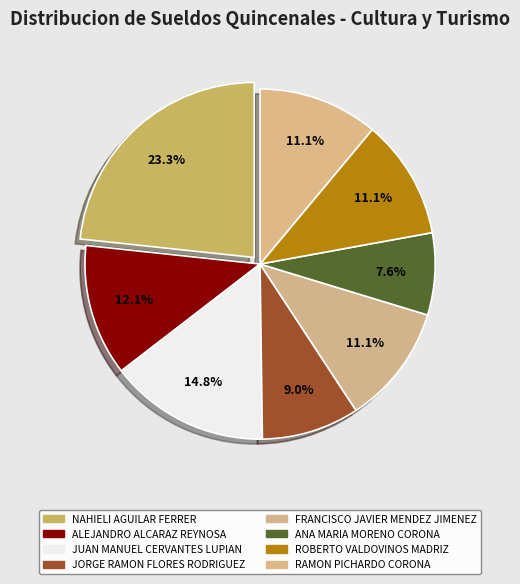

True or false: NAHIELI AGUILAR FERRER accounts for 11% of the total.

False